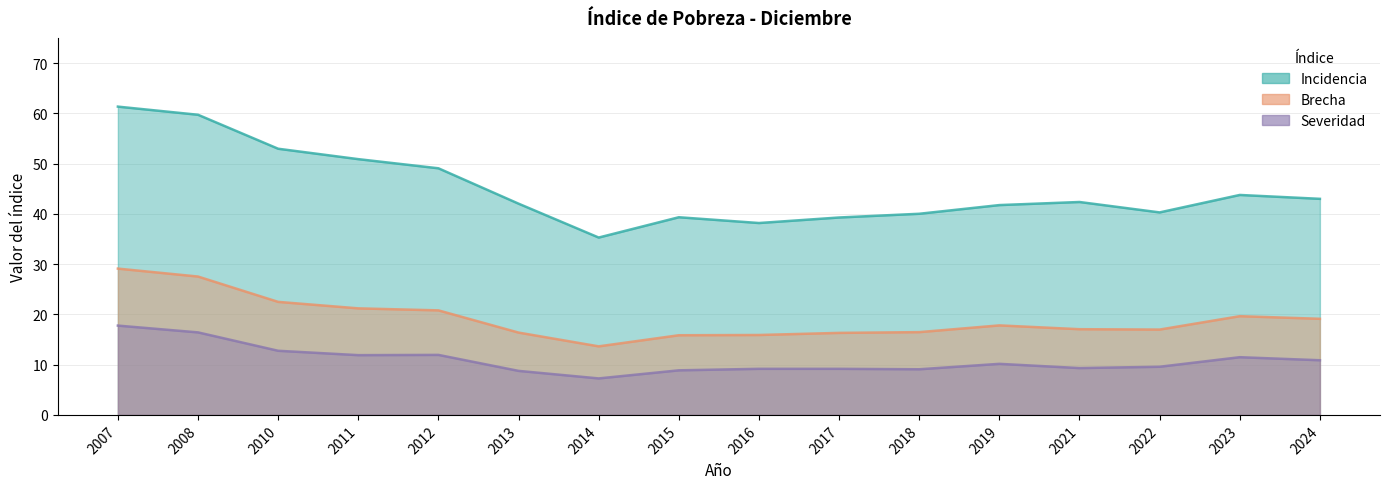

What is the value of the Brecha point at the 3rd from the left?

22.5